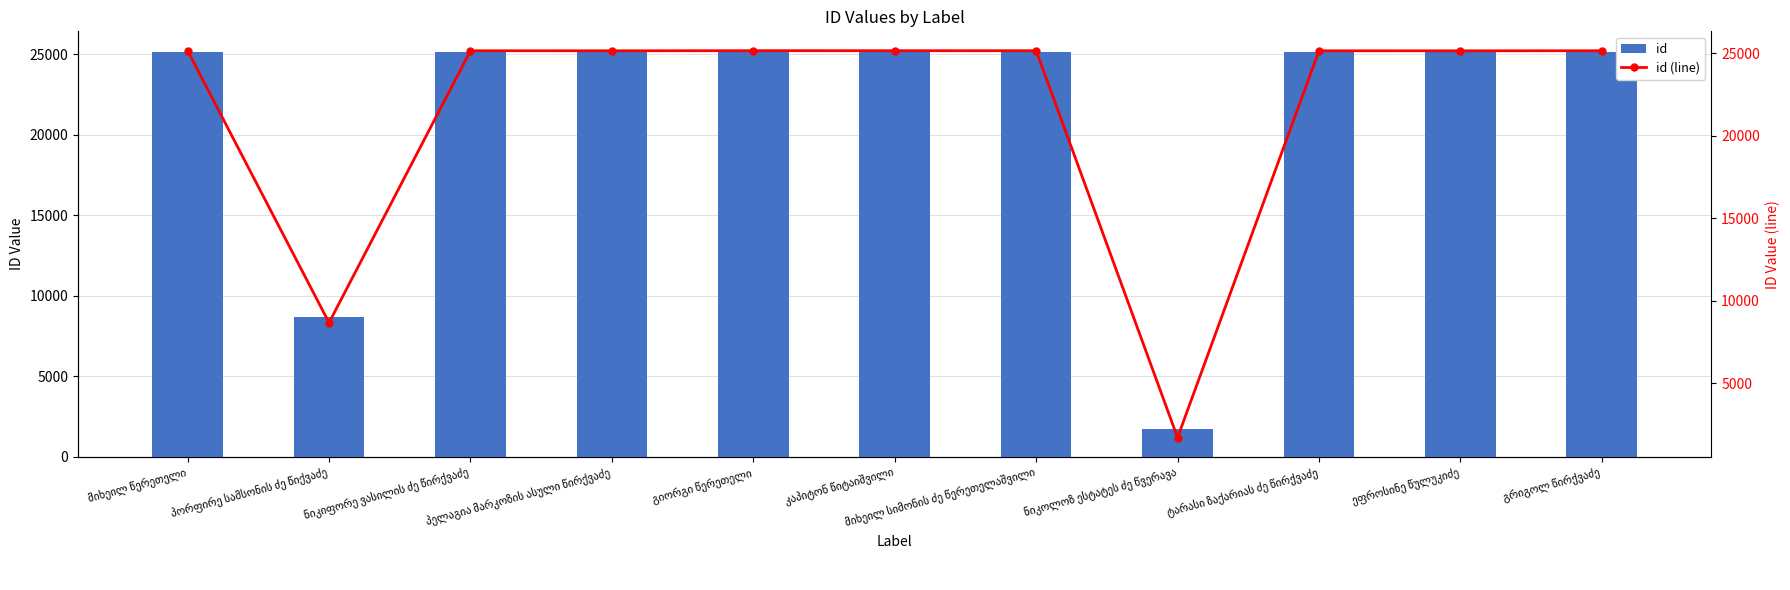

What value does the id series have at პორფირე სამსონის ძე წიქვაძე, to the nearest 100?

8700